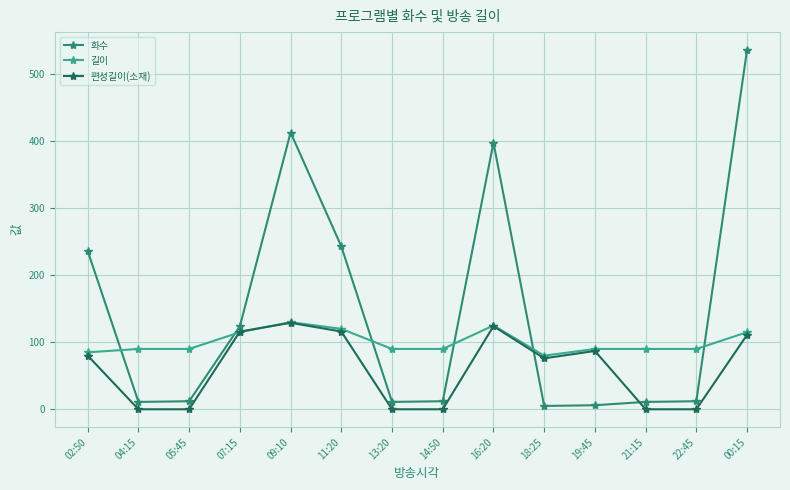

What is the maximum value for 편성길이(소재)?

129